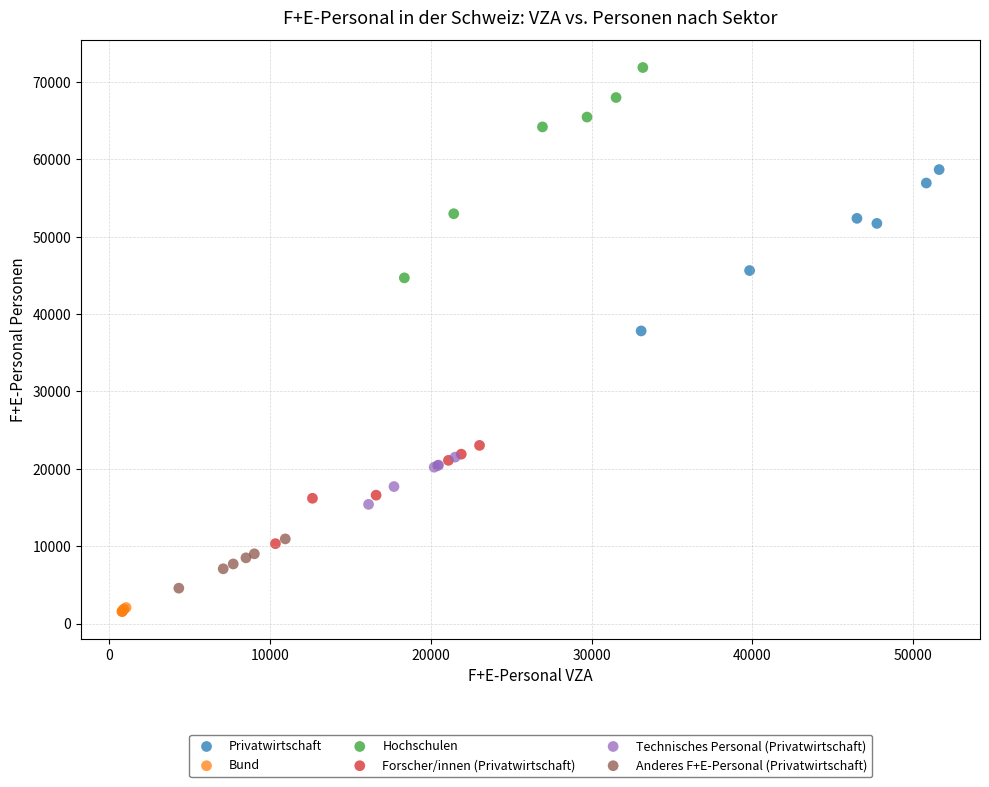

Which series contains the highest Y value?

Hochschulen